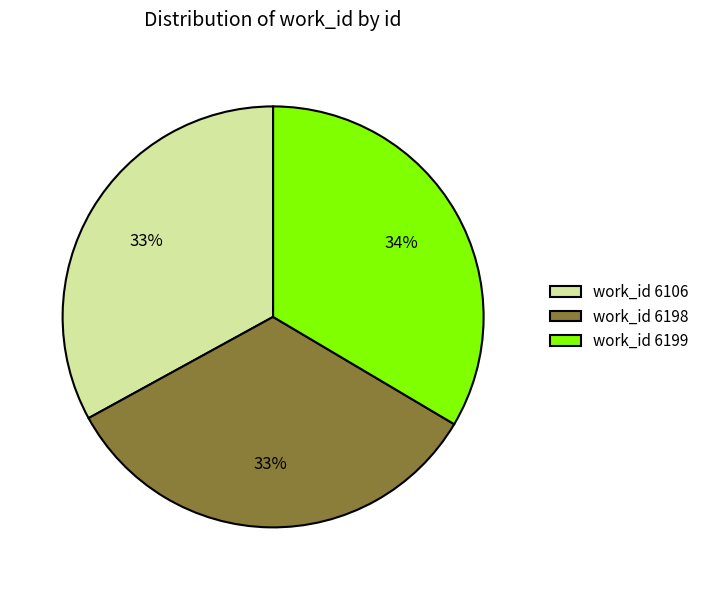

The work_id 6198 slice represents 33% of the pie. True or false?

True